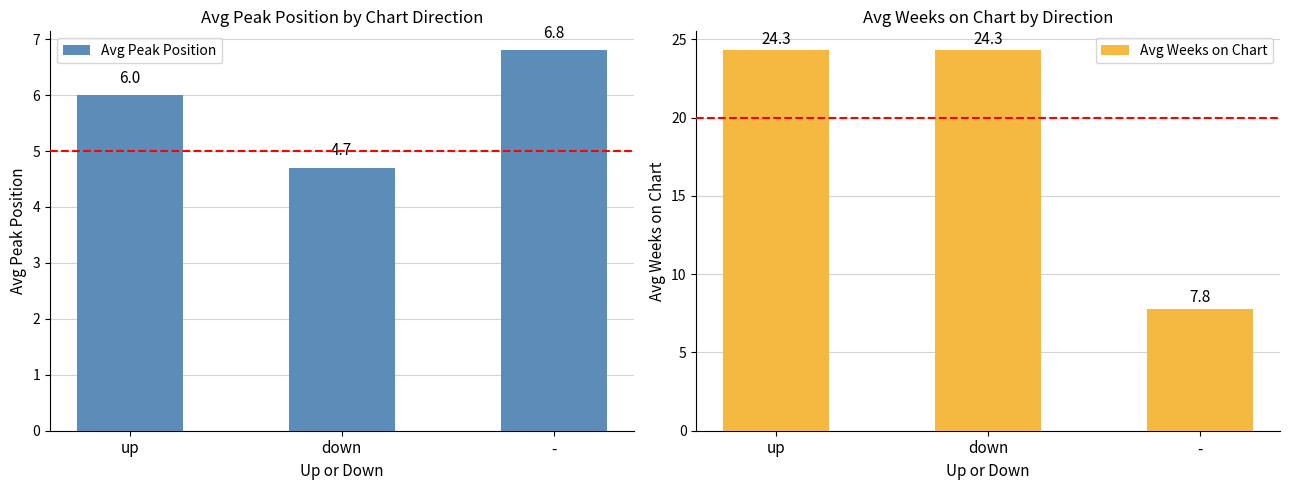

Which series has the largest total across all categories?

Avg Weeks on Chart